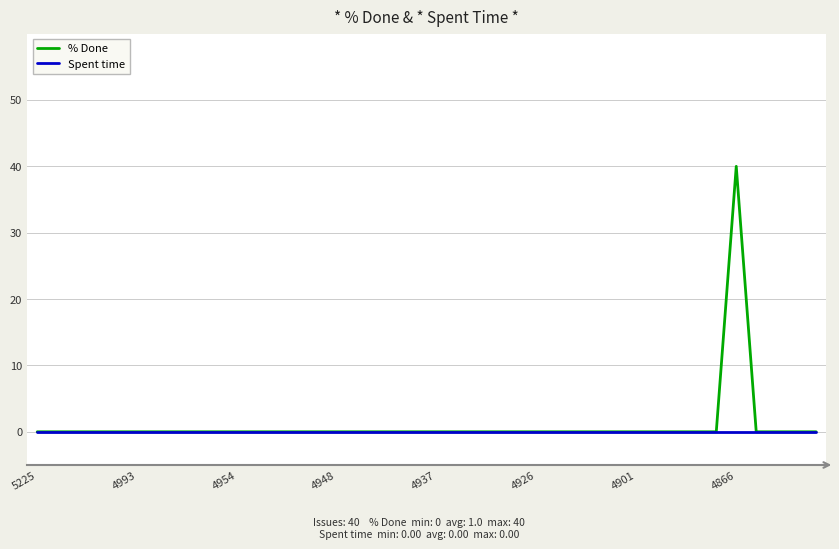

Which series has the widest spread of values?

% Done